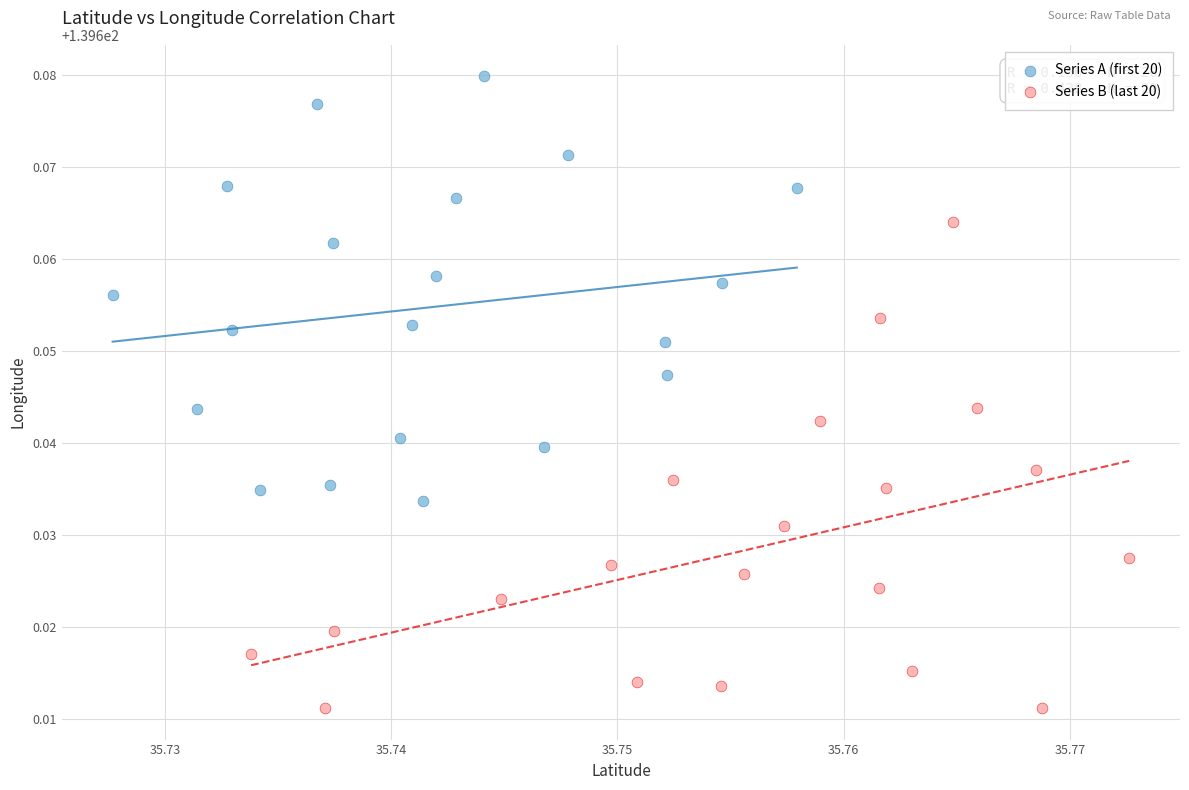

Which series reaches the minimum Y coordinate?

Series B (last 20)